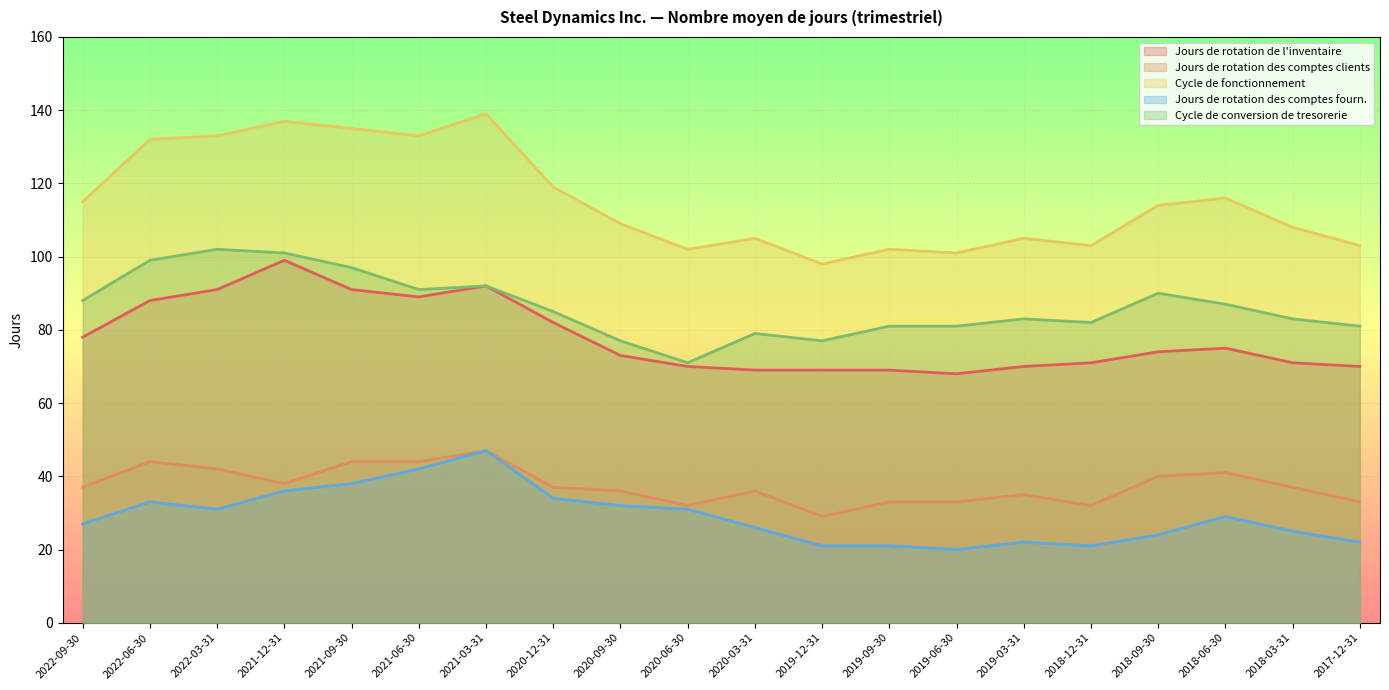

Reading right to left, what are all the values shown in this chart?

Jours de rotation de l'inventaire: 2017-12-31=70	2018-03-31=71	2018-06-30=75	2018-09-30=74	2018-12-31=71	2019-03-31=70	2019-06-30=68	2019-09-30=69	2019-12-31=69	2020-03-31=69	2020-06-30=70	2020-09-30=73	2020-12-31=82	2021-03-31=92	2021-06-30=89	2021-09-30=91	2021-12-31=99	2022-03-31=91	2022-06-30=88	2022-09-30=78
Jours de rotation des comptes clients: 2017-12-31=33	2018-03-31=37	2018-06-30=41	2018-09-30=40	2018-12-31=32	2019-03-31=35	2019-06-30=33	2019-09-30=33	2019-12-31=29	2020-03-31=36	2020-06-30=32	2020-09-30=36	2020-12-31=37	2021-03-31=47	2021-06-30=44	2021-09-30=44	2021-12-31=38	2022-03-31=42	2022-06-30=44	2022-09-30=37
Cycle de fonctionnement: 2017-12-31=103	2018-03-31=108	2018-06-30=116	2018-09-30=114	2018-12-31=103	2019-03-31=105	2019-06-30=101	2019-09-30=102	2019-12-31=98	2020-03-31=105	2020-06-30=102	2020-09-30=109	2020-12-31=119	2021-03-31=139	2021-06-30=133	2021-09-30=135	2021-12-31=137	2022-03-31=133	2022-06-30=132	2022-09-30=115
Jours de rotation des comptes fourn.: 2017-12-31=22	2018-03-31=25	2018-06-30=29	2018-09-30=24	2018-12-31=21	2019-03-31=22	2019-06-30=20	2019-09-30=21	2019-12-31=21	2020-03-31=26	2020-06-30=31	2020-09-30=32	2020-12-31=34	2021-03-31=47	2021-06-30=42	2021-09-30=38	2021-12-31=36	2022-03-31=31	2022-06-30=33	2022-09-30=27
Cycle de conversion de tresorerie: 2017-12-31=81	2018-03-31=83	2018-06-30=87	2018-09-30=90	2018-12-31=82	2019-03-31=83	2019-06-30=81	2019-09-30=81	2019-12-31=77	2020-03-31=79	2020-06-30=71	2020-09-30=77	2020-12-31=85	2021-03-31=92	2021-06-30=91	2021-09-30=97	2021-12-31=101	2022-03-31=102	2022-06-30=99	2022-09-30=88